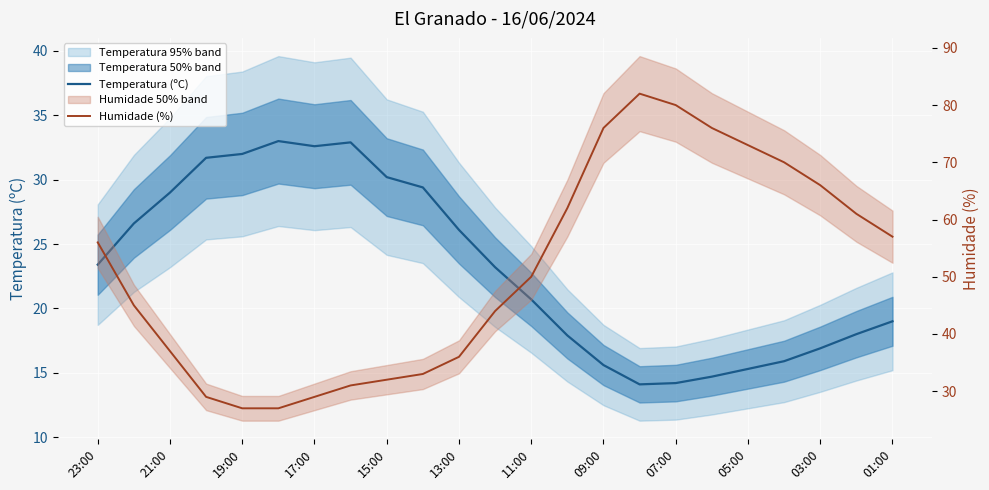

What is the difference between the Temperatura (ºC) values at 14 and 13?

2.3